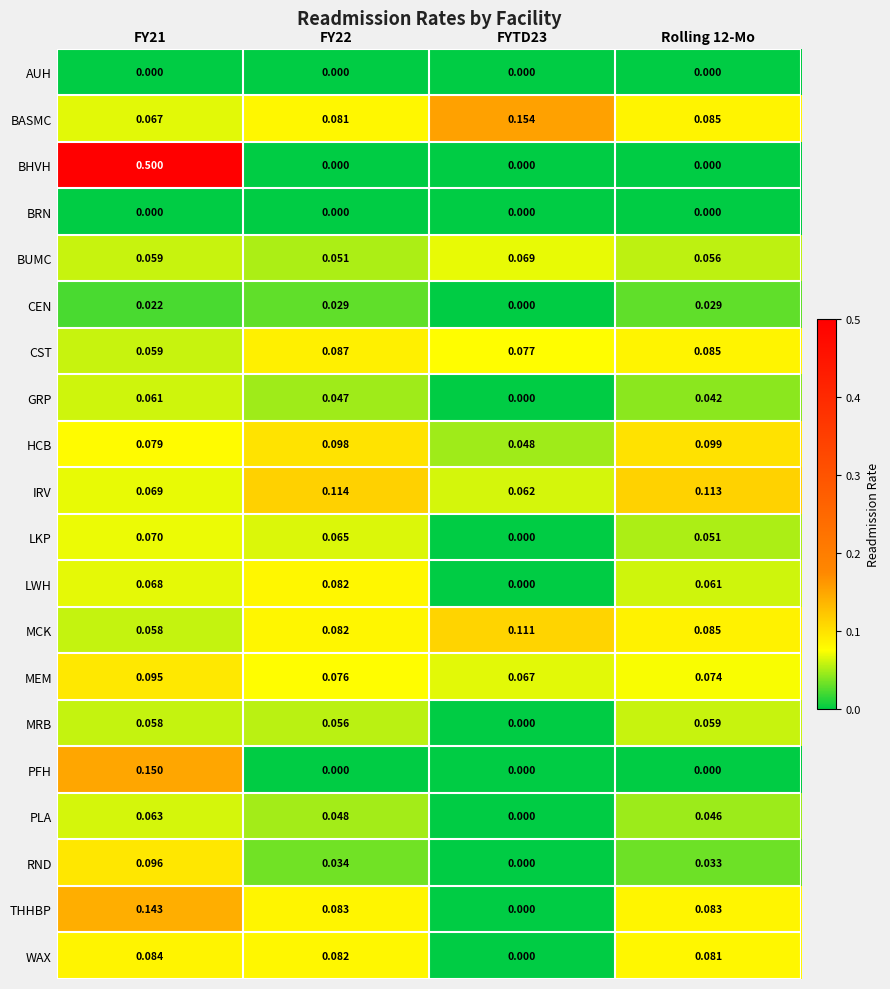

Which series has the largest total across all categories?

BHVH